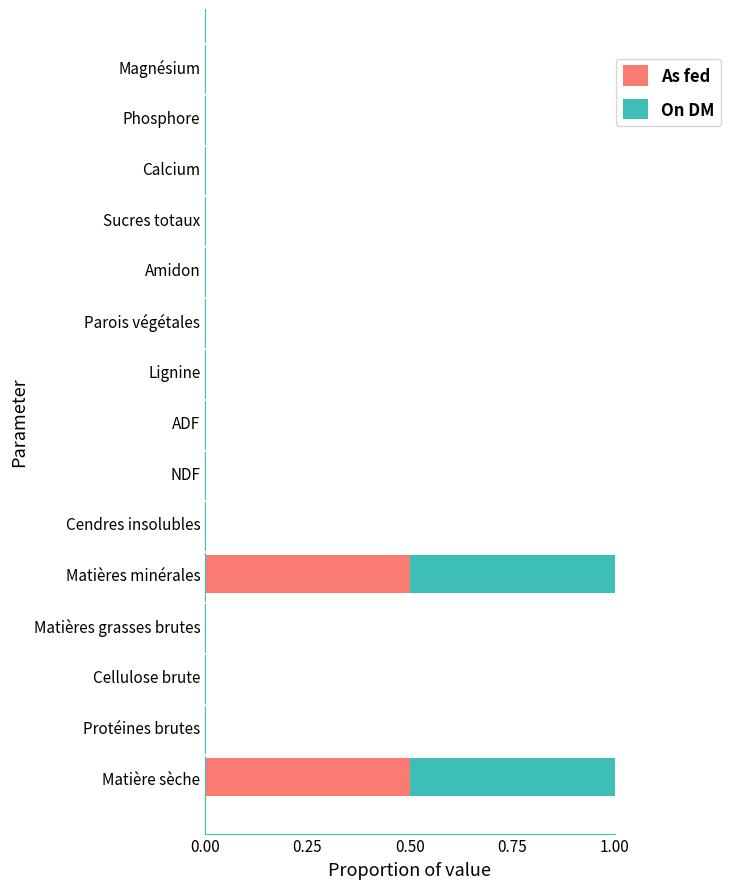

The As fed series shows 0.3 at Phosphore. True or false?

False